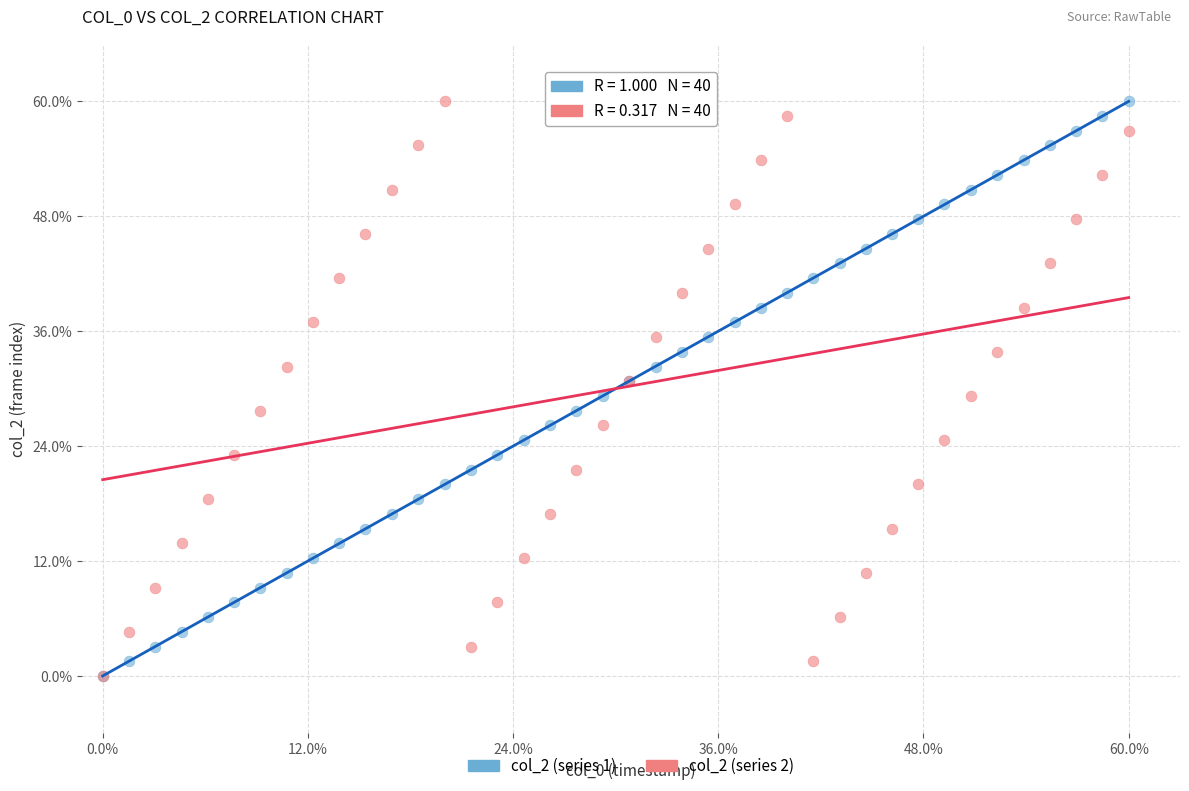

What are all the series names shown in the legend?

col_2 (series 1), col_2 (series 2)